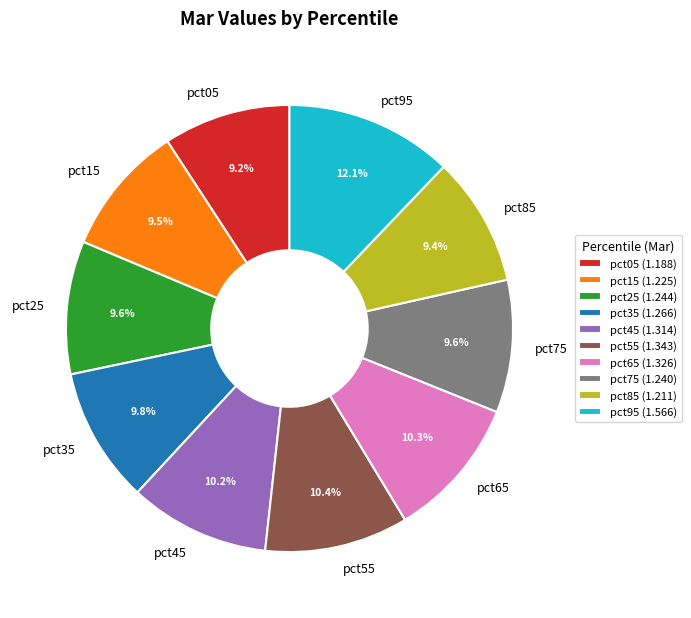

Which category has the biggest portion of the pie?

pct95